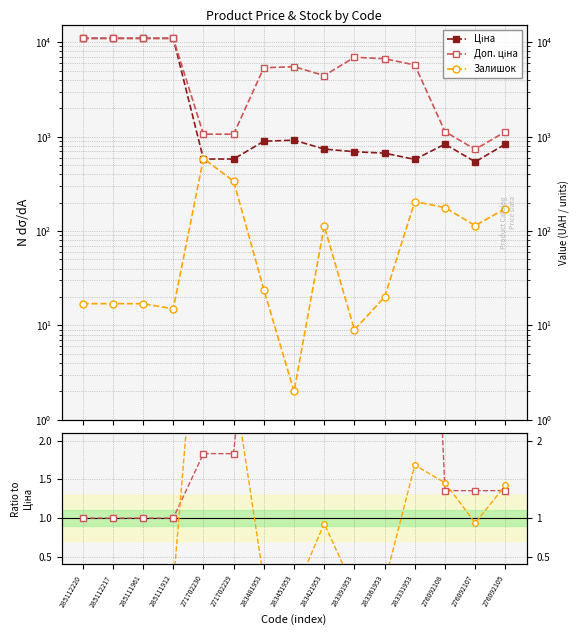

In Ціна, how many points are higher than both neighbors (excluding endpoints)?

2